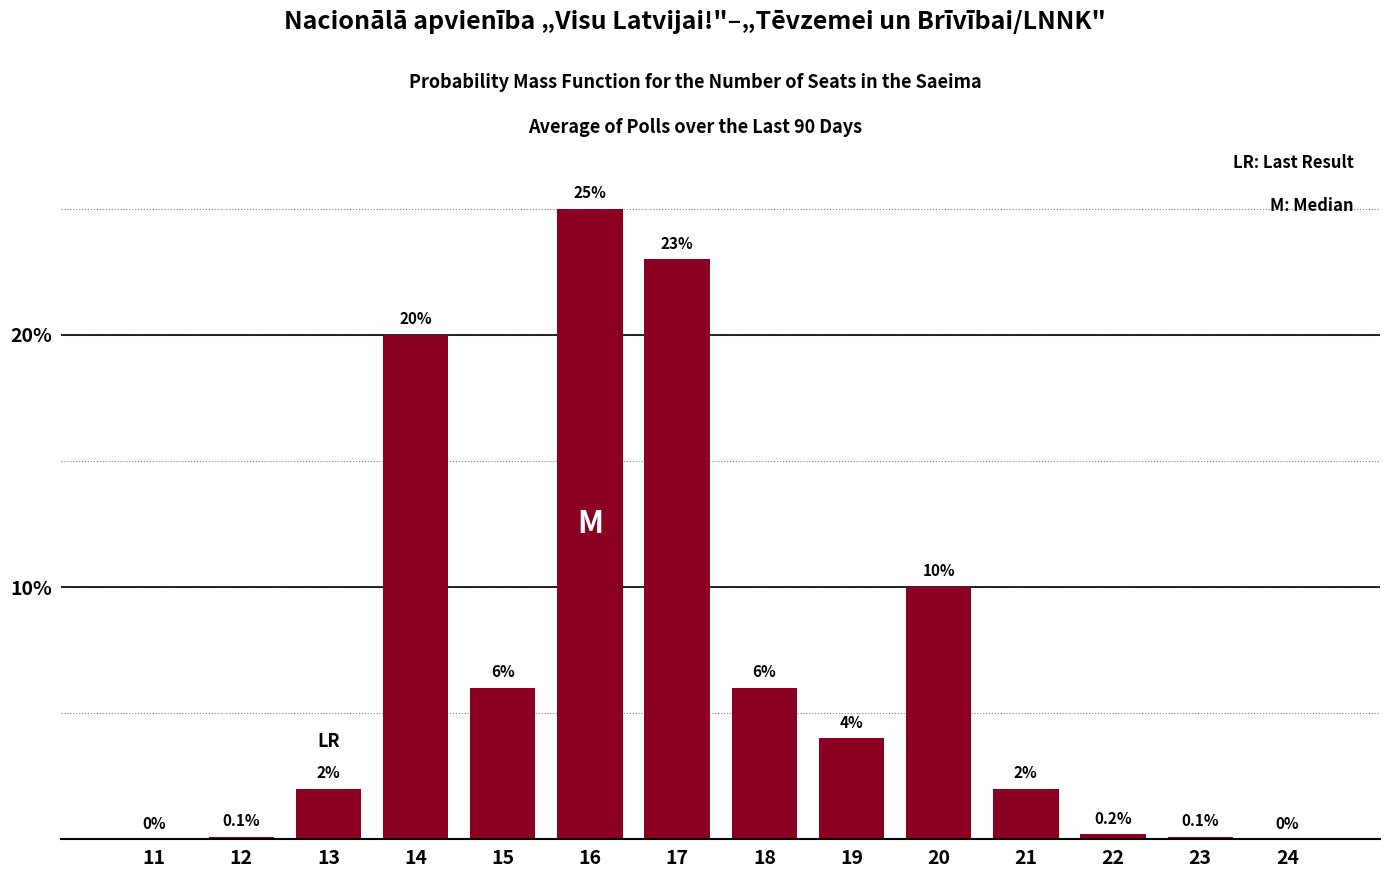

True or false: the data shows 31.6 at 14.

False